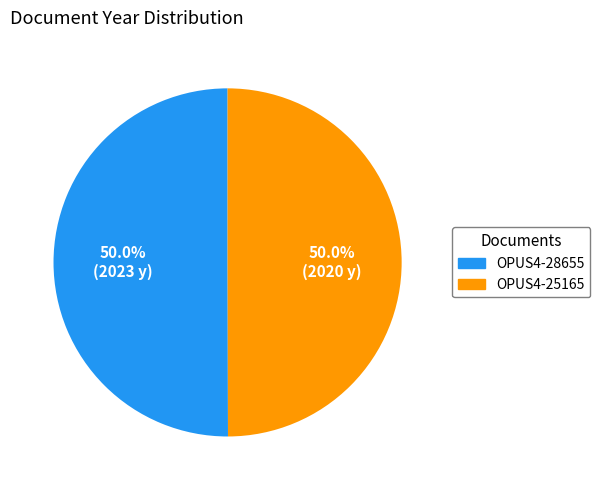

What is the total percentage of OPUS4-25165 and OPUS4-28655?

100.0%